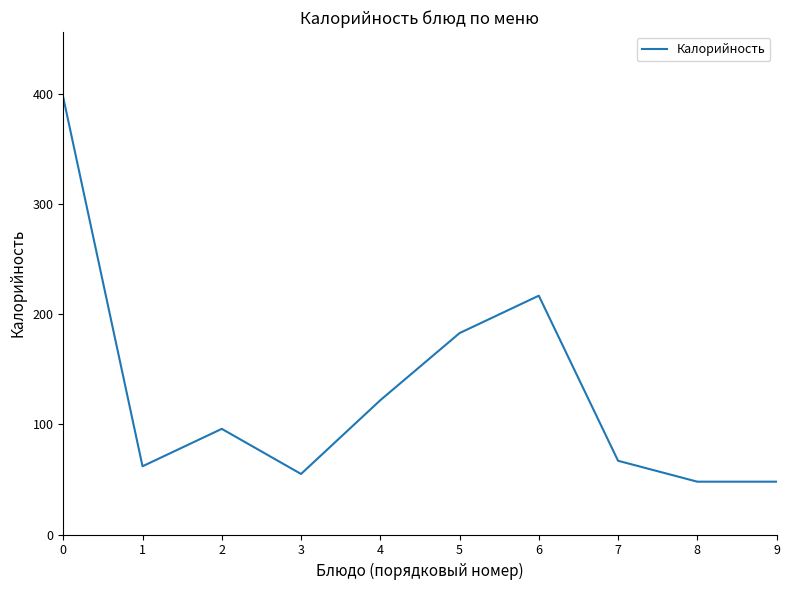

Count the number of data series in this chart.

1